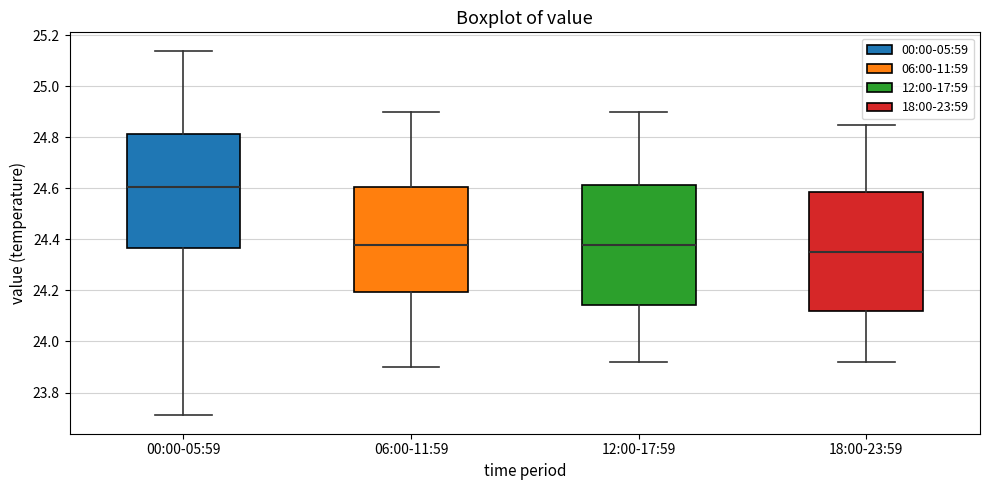

Reading left to right, transcribe this box plot: for each box, give where its median line is, the range the box spans, and where its two whiskers end, as read against the y-axis. The values are not printed on the chart, so give them approximately, as read against the axis.

00:00-05:59: median 24.60, box 24.36 to 24.82, whiskers 23.72 to 25.14
06:00-11:59: median 24.38, box 24.20 to 24.60, whiskers 23.90 to 24.90
12:00-17:59: median 24.38, box 24.14 to 24.62, whiskers 23.92 to 24.90
18:00-23:59: median 24.36, box 24.12 to 24.58, whiskers 23.92 to 24.86